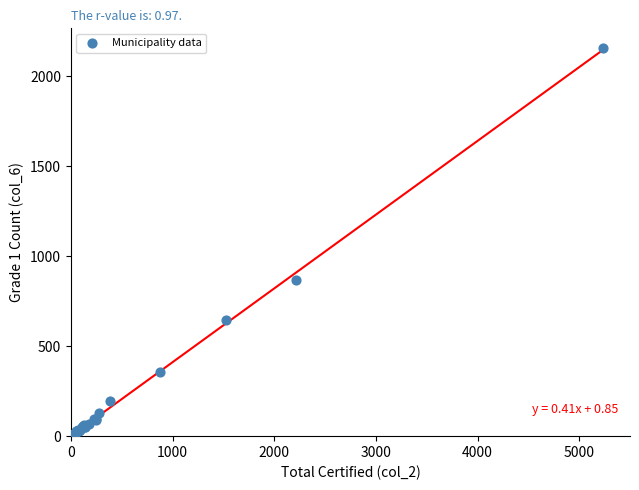

What Y value in the scatter plot is closest to 1079?

870